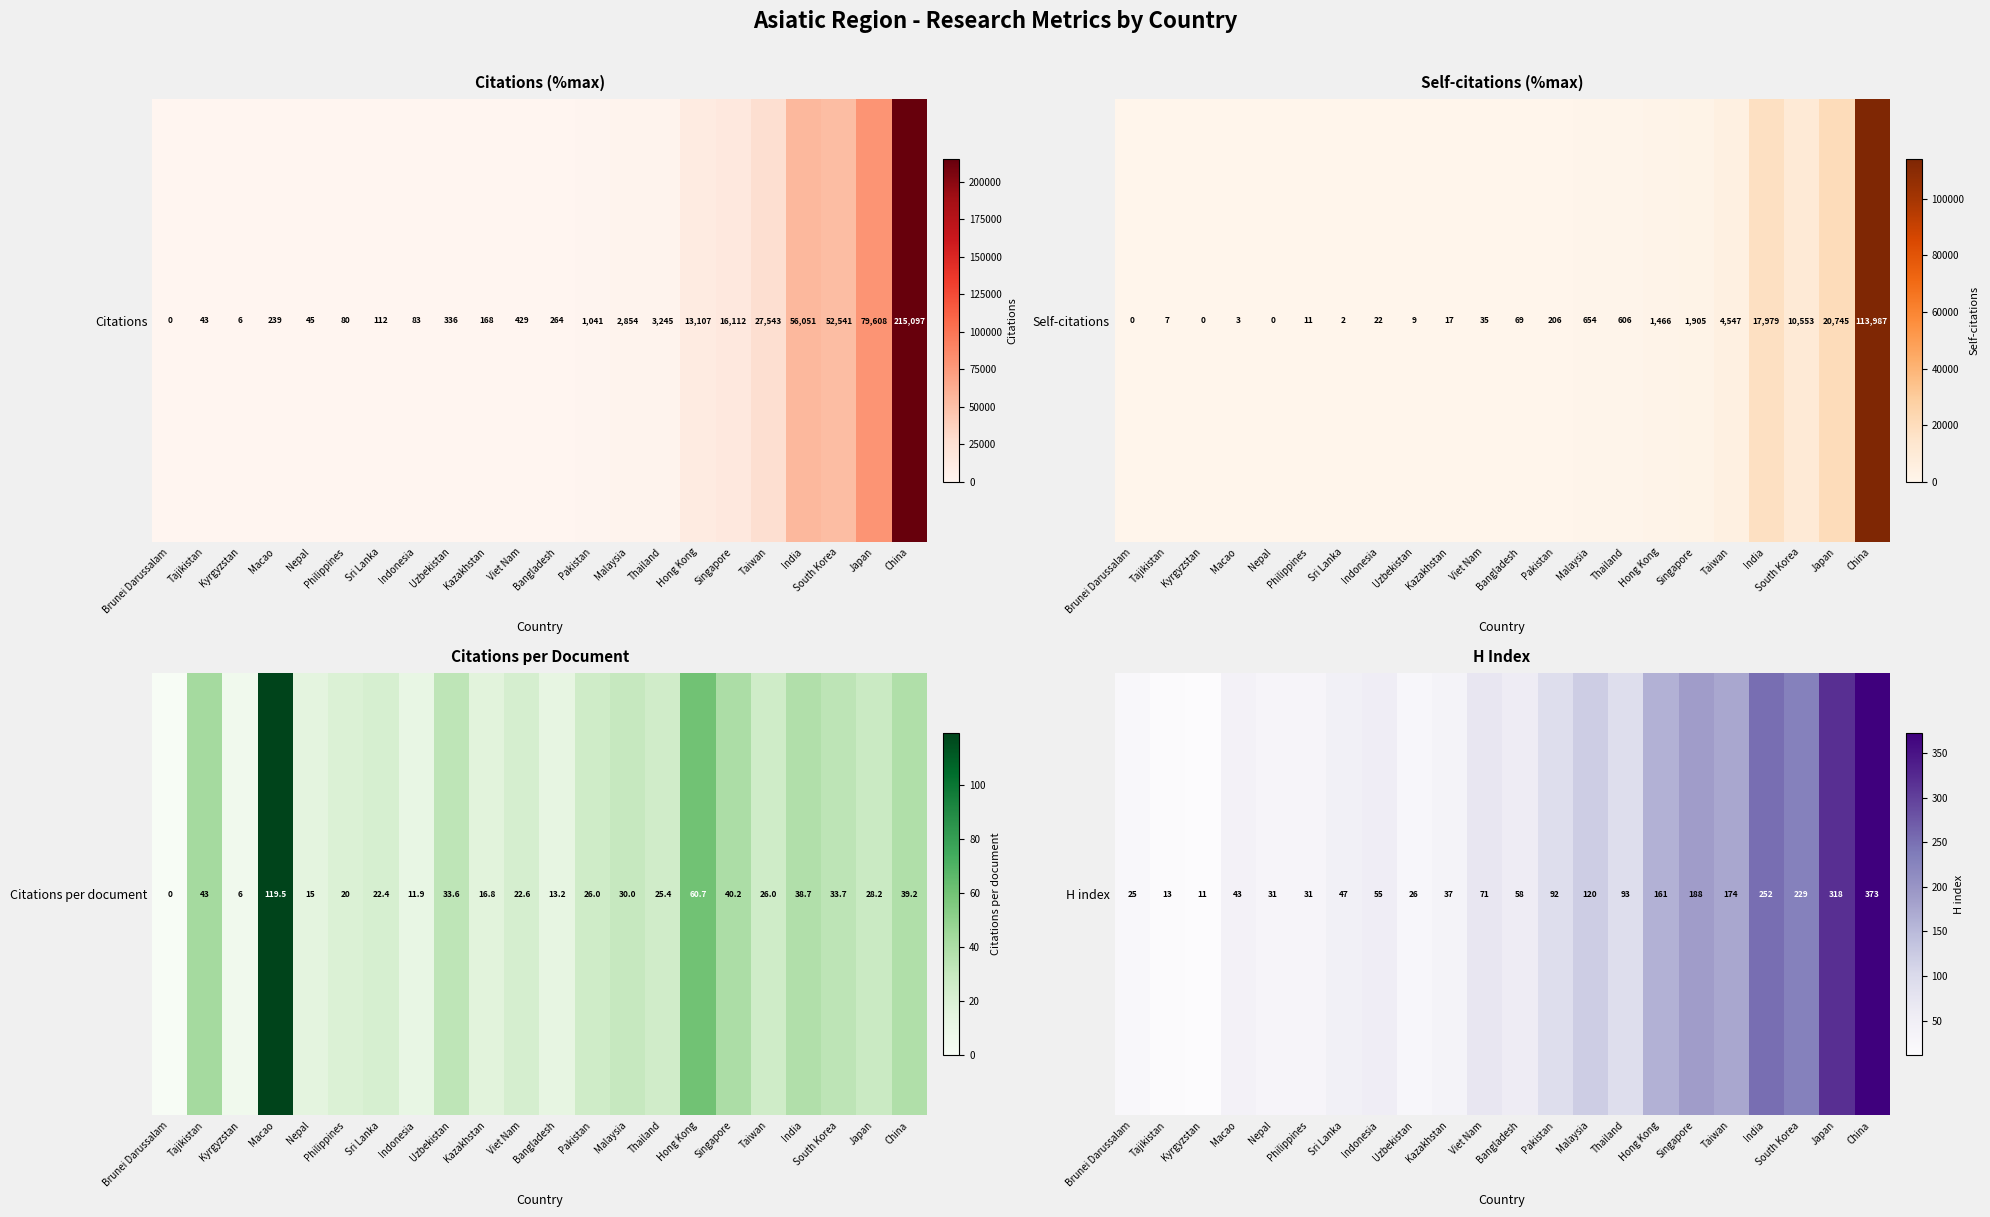

What is the smallest value displayed?

11